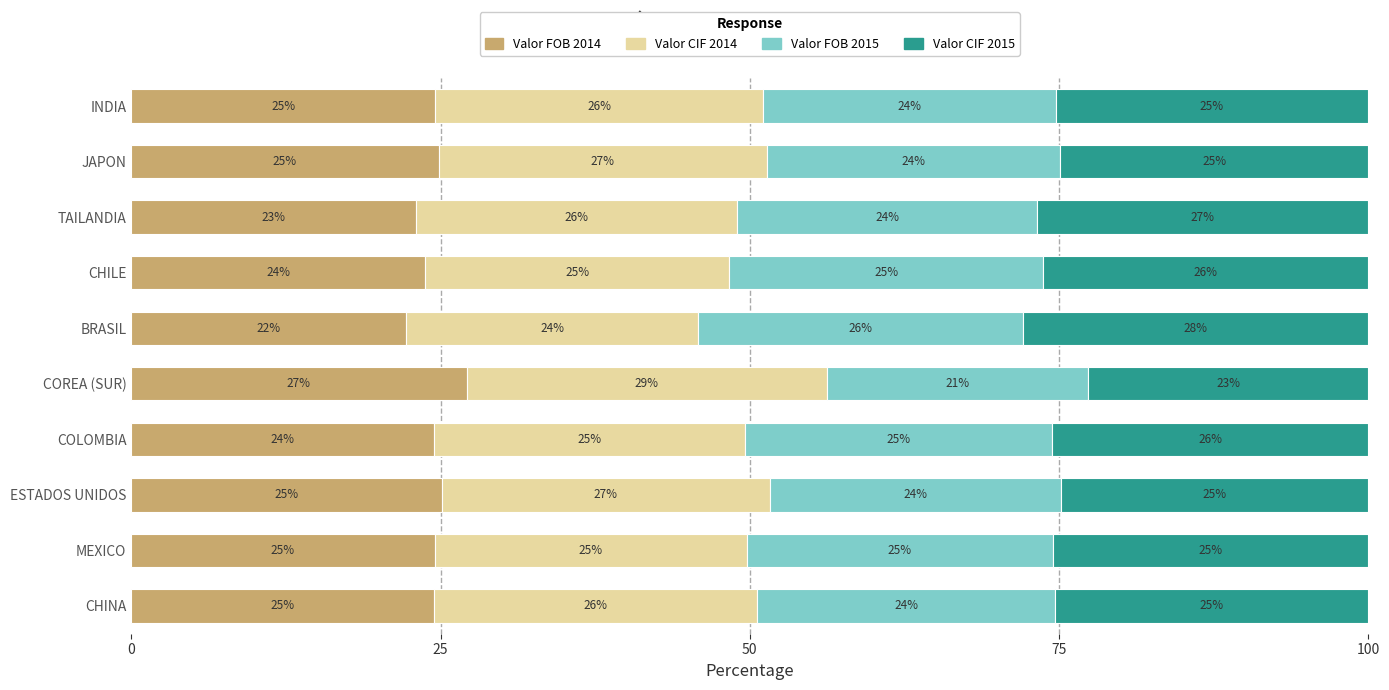

What is the highest value of the Valor FOB 2014 series?

27.1